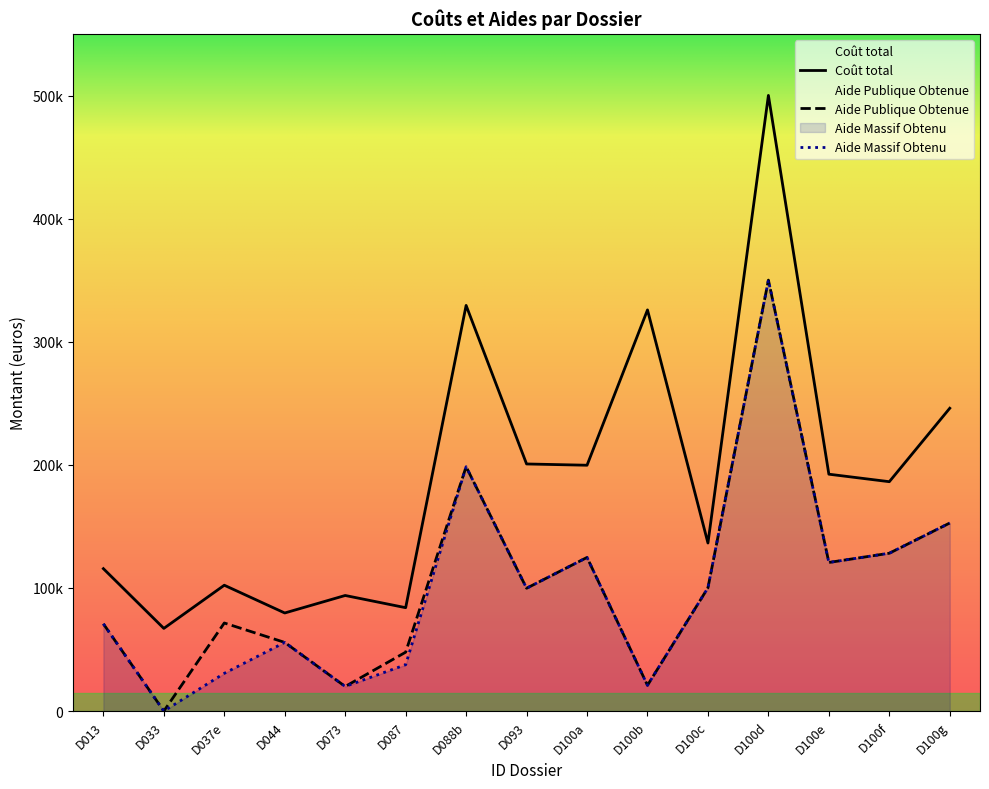

Which label corresponds to the smallest value in the chart?

D033